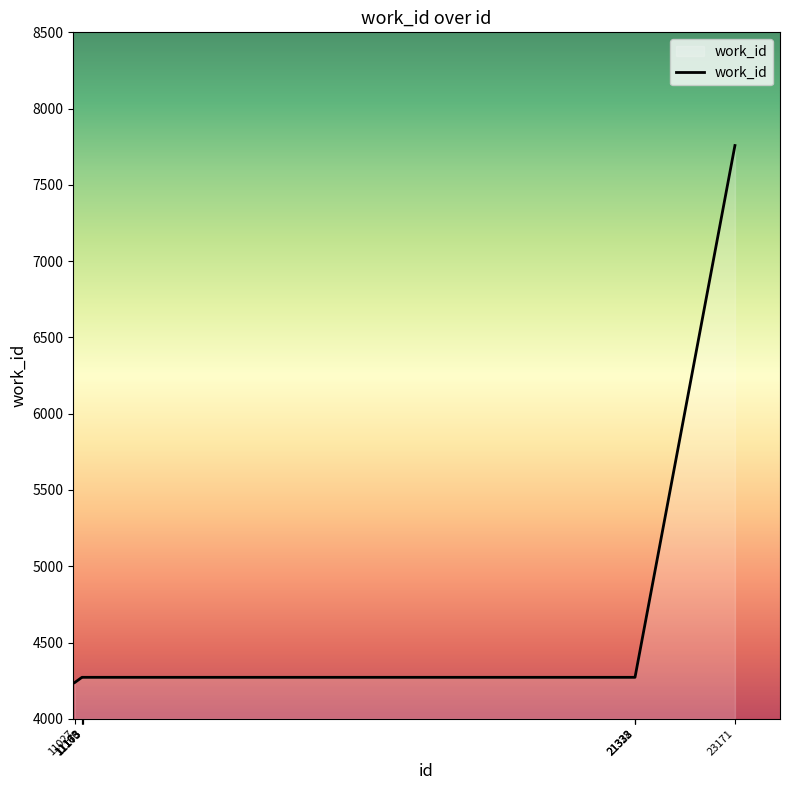

True or false: the data shows 7758 at 23171.

True